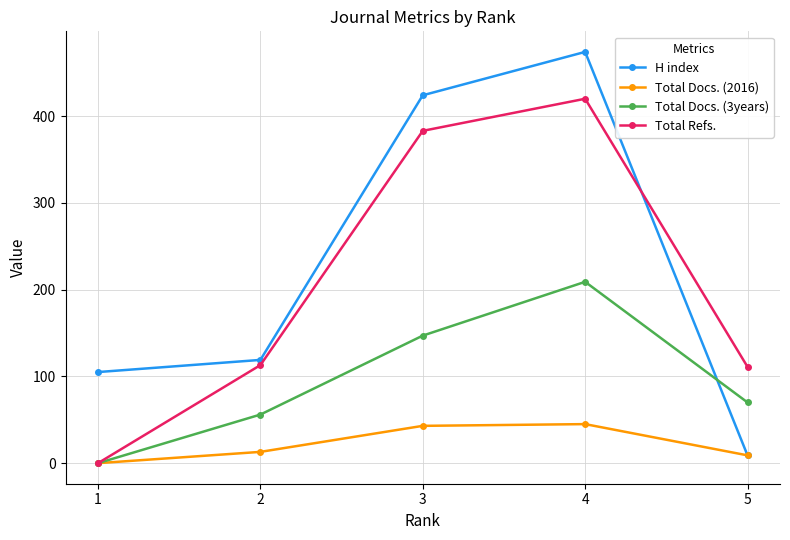

What is the sum of the H index values at 3 and 1?

529